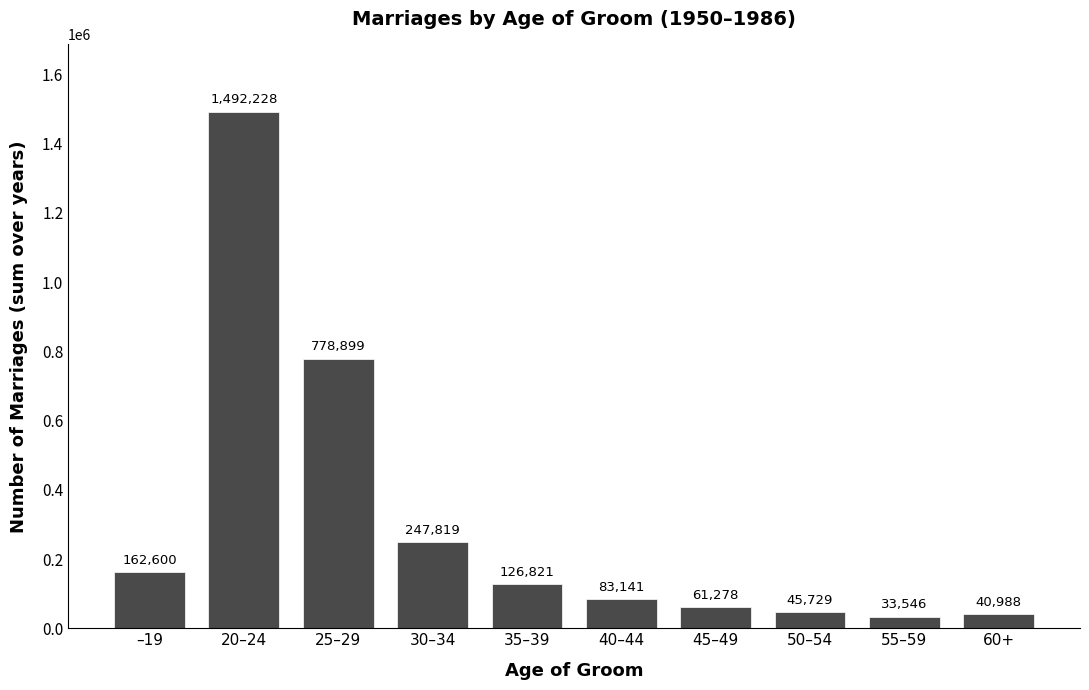

Reading left to right, what are all the values shown in this chart?

–19=162600	20–24=1492228	25–29=778899	30–34=247819	35–39=126821	40–44=83141	45–49=61278	50–54=45729	55–59=33546	60+=40988